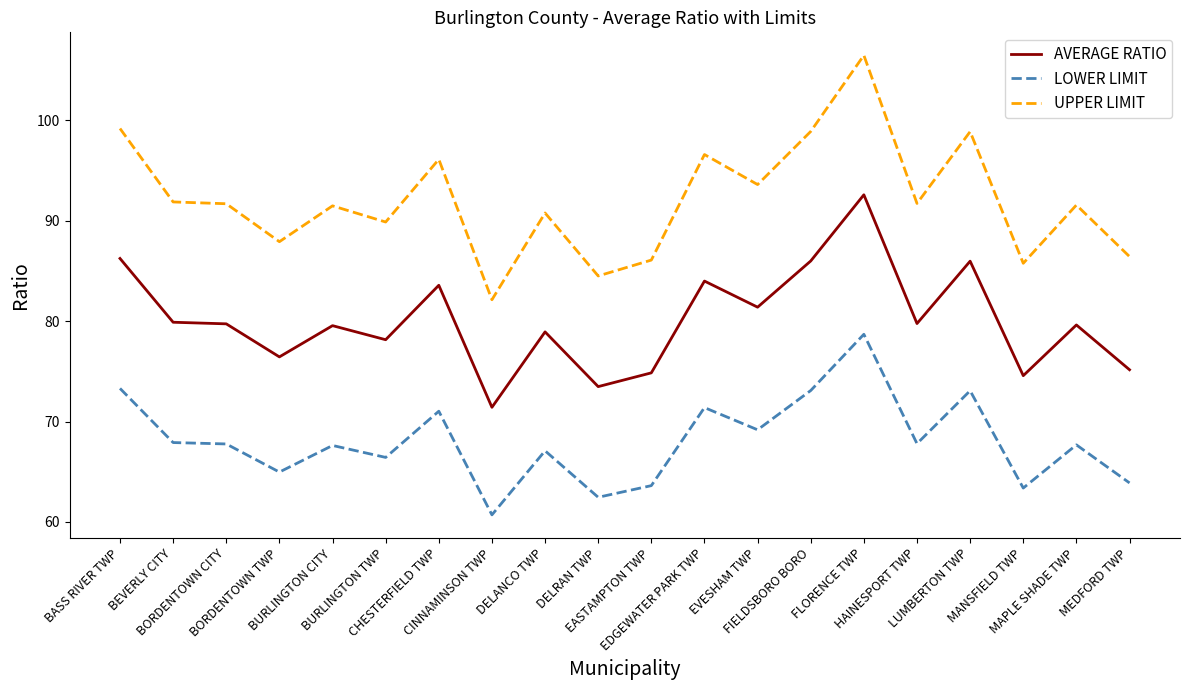

Which series has the largest total across all categories?

UPPER LIMIT